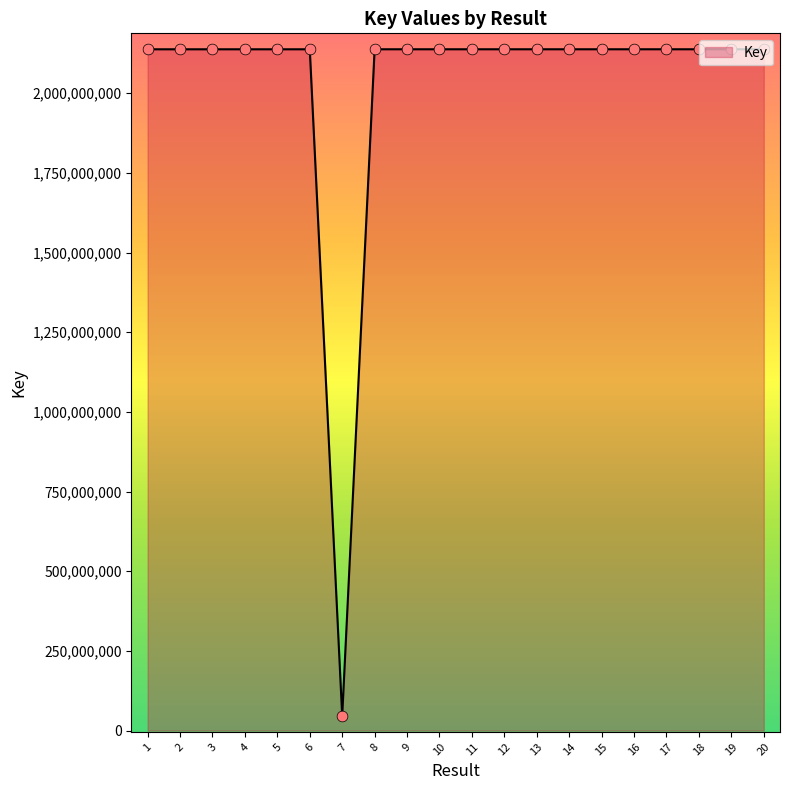

What is the ratio of the value at 10 to the value at 17?

1.0